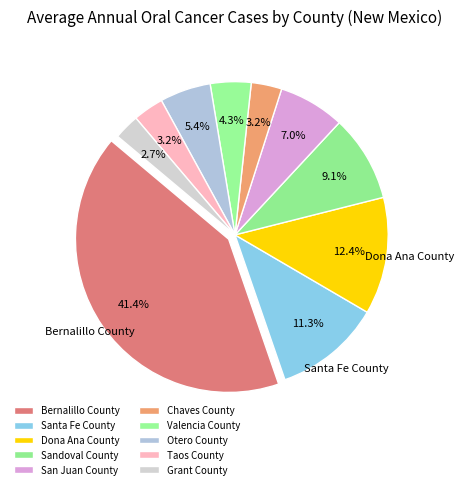

Which slice is the largest?

Bernalillo County